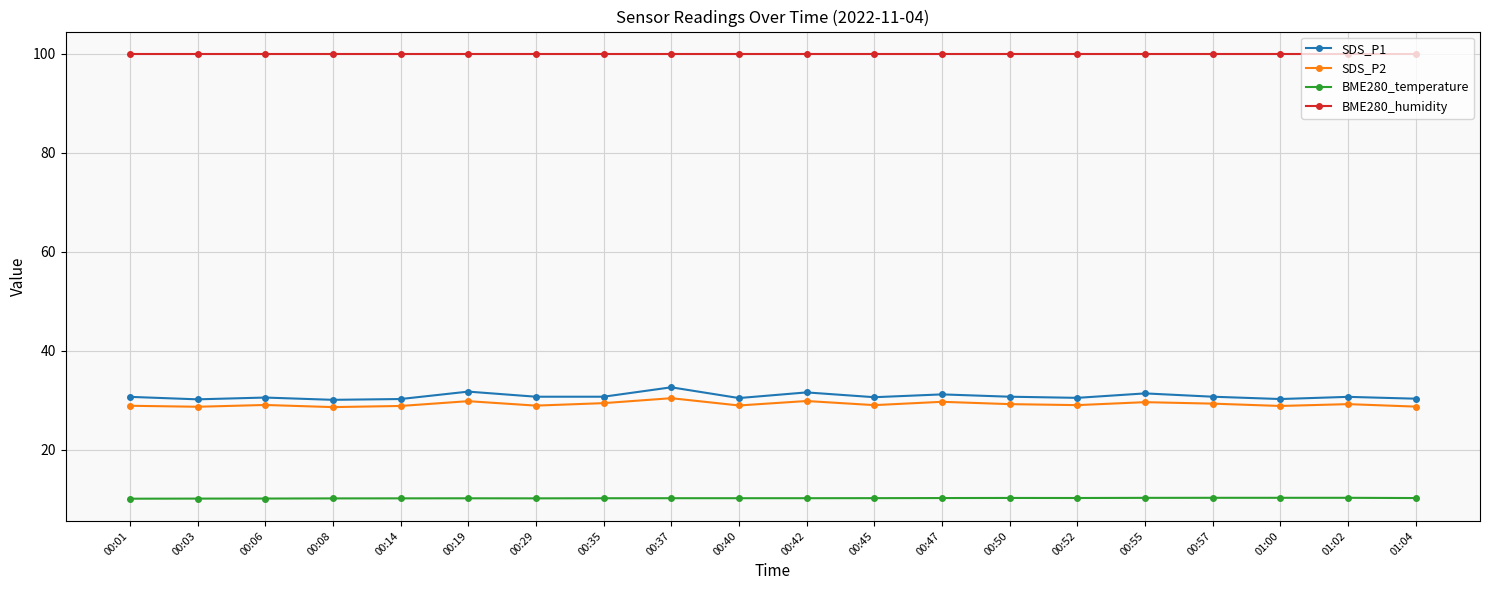

True or false: BME280_humidity and BME280_temperature cross at least once.

False